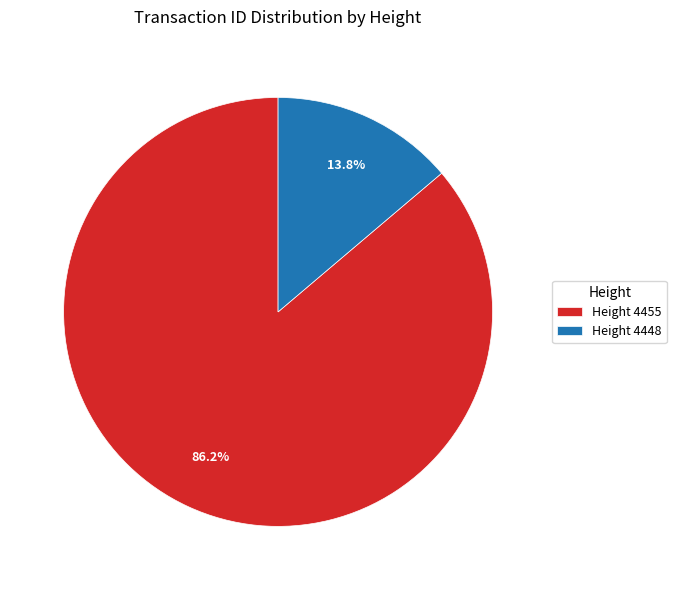

What is the ratio of the value at Height 4455 to the value at Height 4448?

6.2